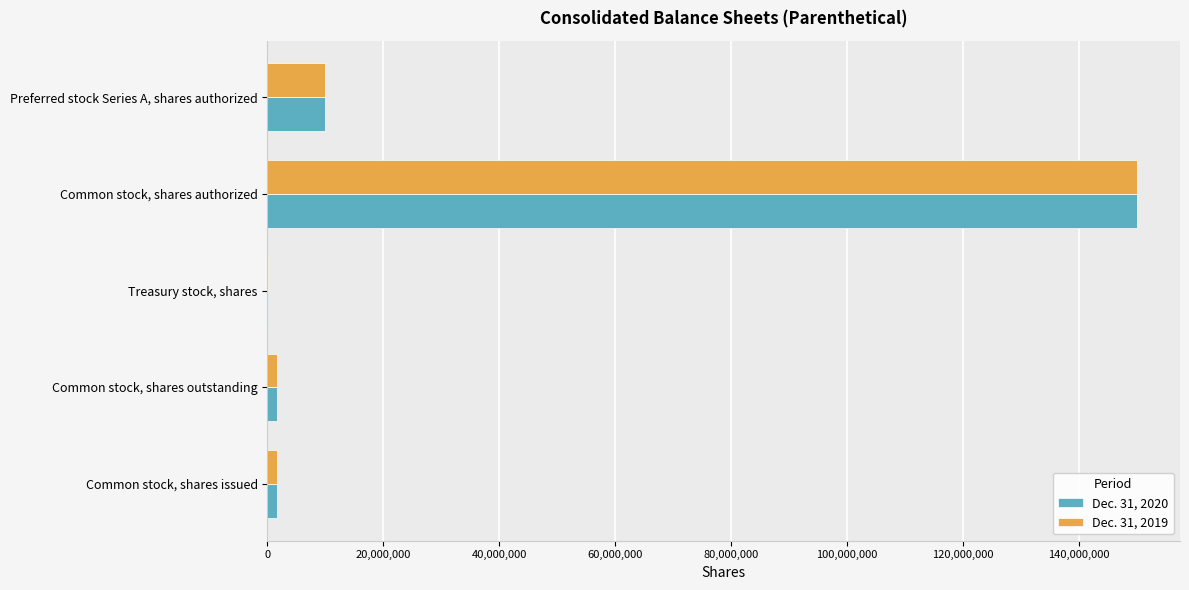

Which category has the highest value across all series?

Common stock, shares authorized